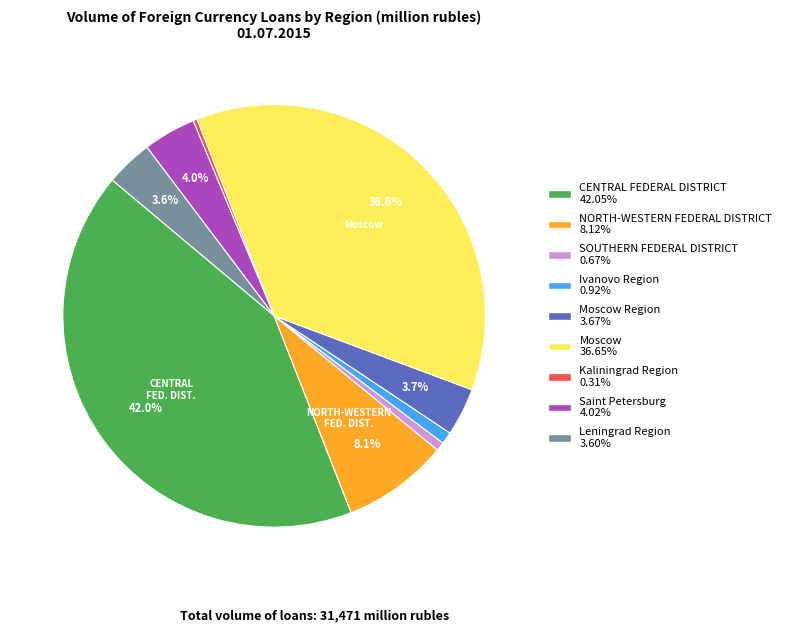

Is there a majority slice in this chart?

No